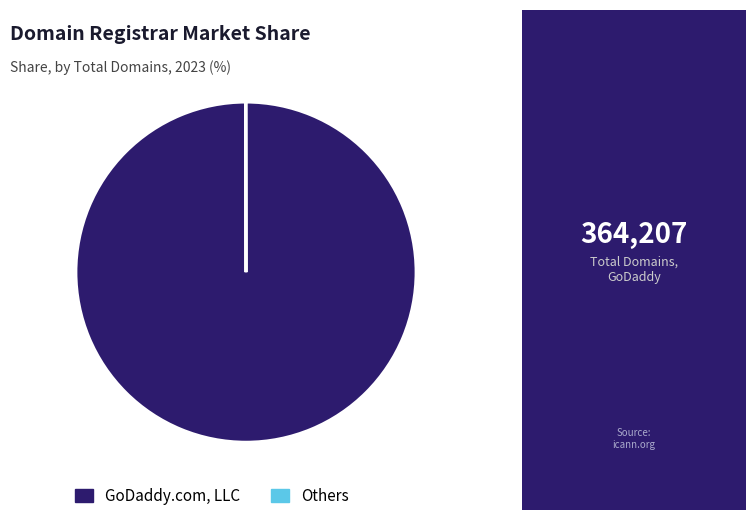

Which slice represents more than half of the pie?

GoDaddy.com, LLC